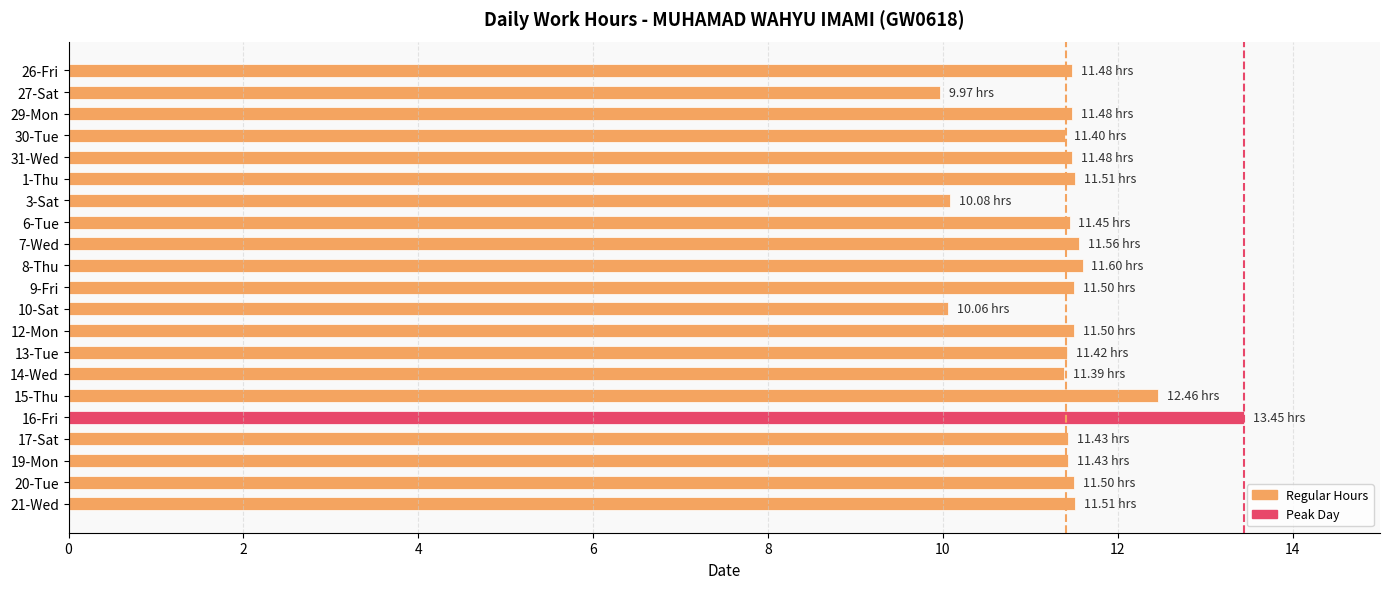

What is the difference between the maximum and minimum values?

3.5